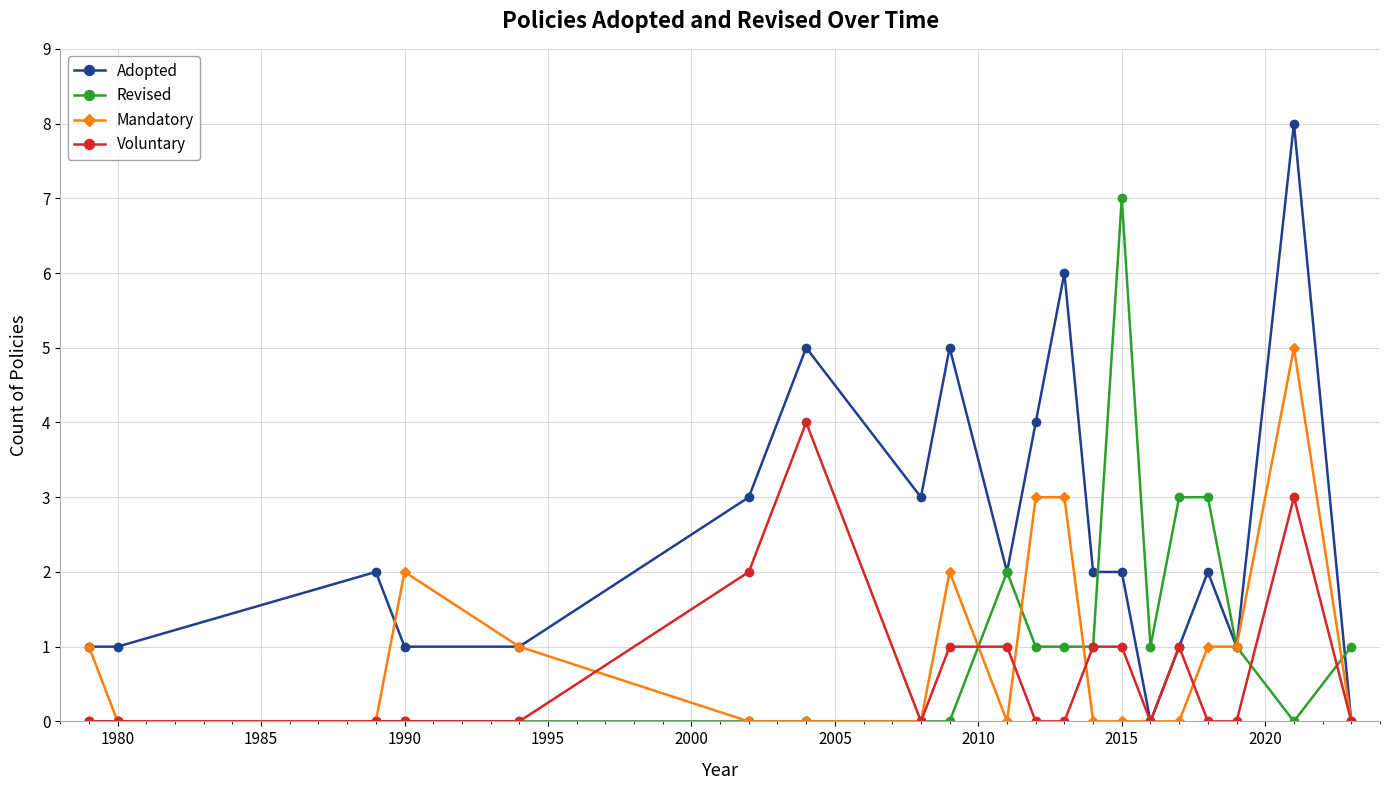

How many Mandatory values are between 0 and 2?

17